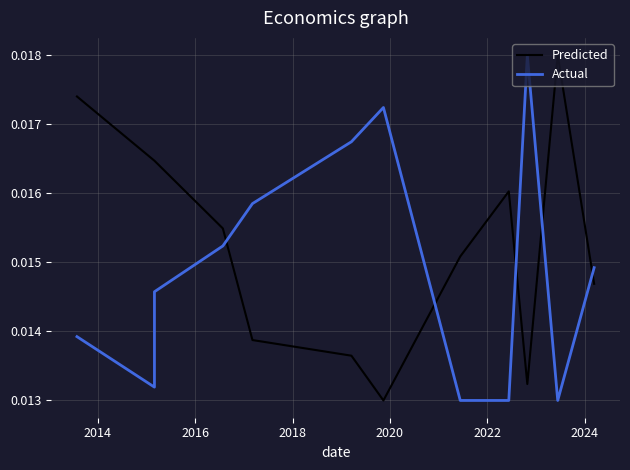

Which series ends up on top after the final intersection of Actual and Predicted?

Actual